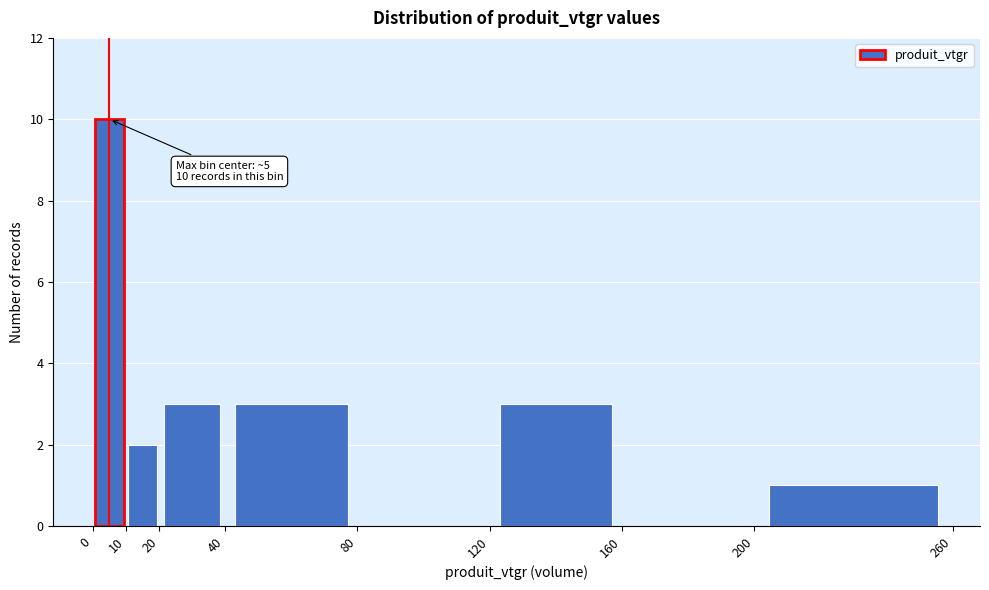

Over which range of the x-axis is the bar tallest?

0 to 10